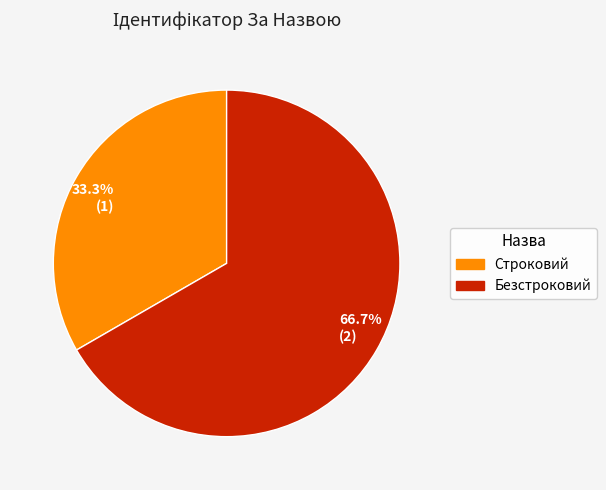

What percentage do 66.7% (2) and 33.3% (1) together represent?

100.0%